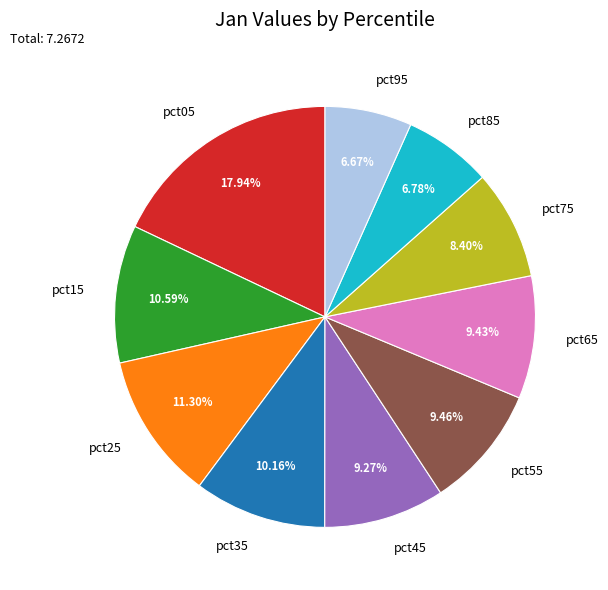

What portion of the pie excludes pct45?

90.7%